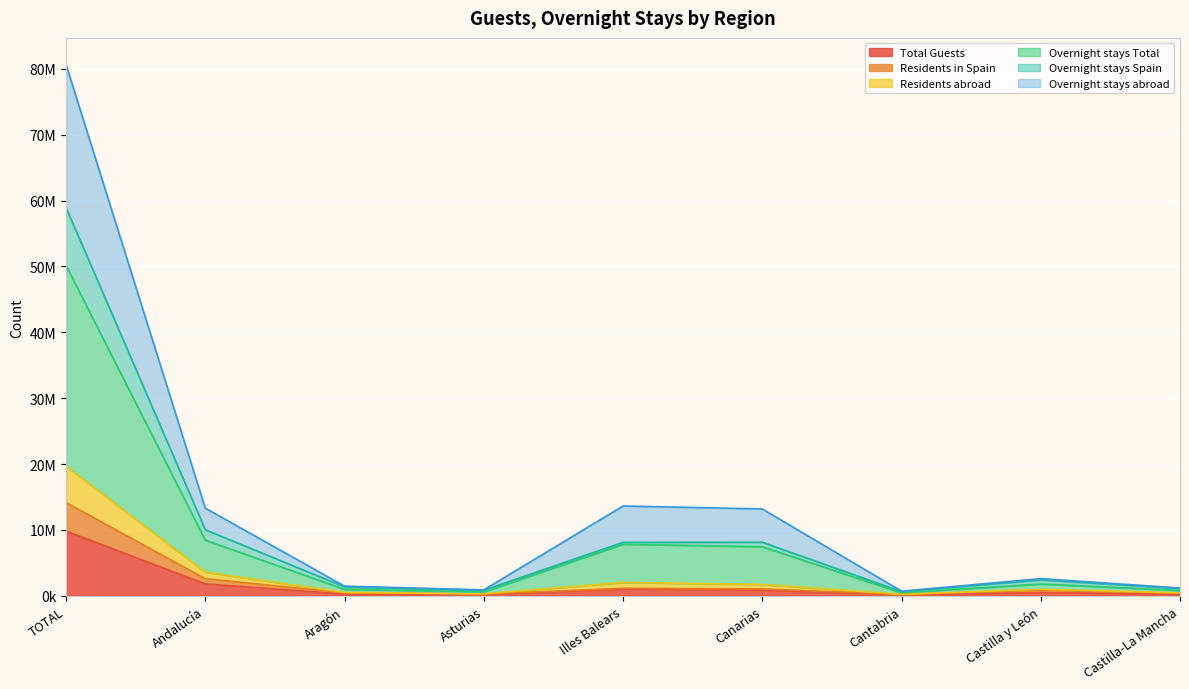

Which series has the largest total across all categories?

Overnight stays Total